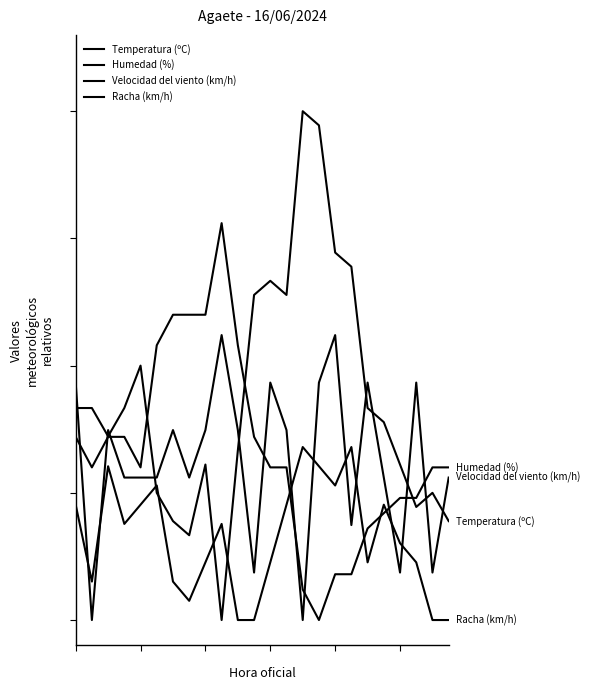

Does the chart have visible grid lines?

No